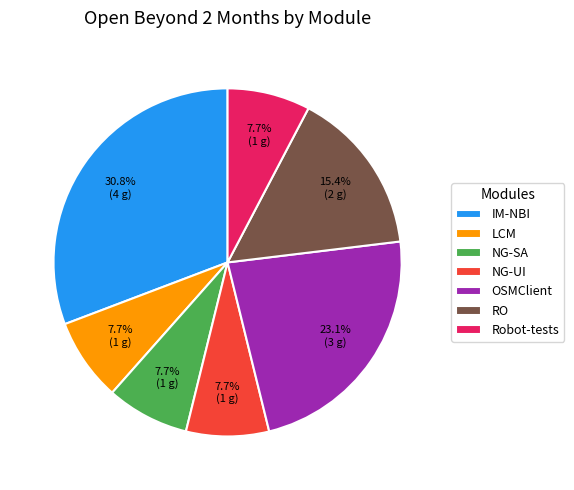

To the nearest percent, what is the average slice percentage?

14%